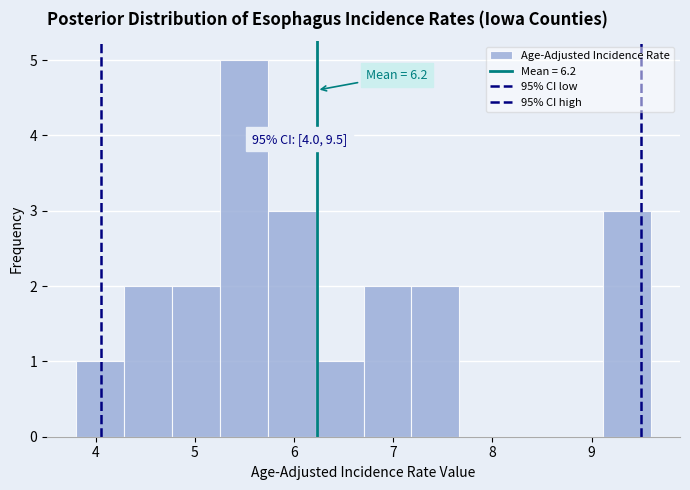

Over which range of the x-axis is the bar tallest?

5.3 to 5.7